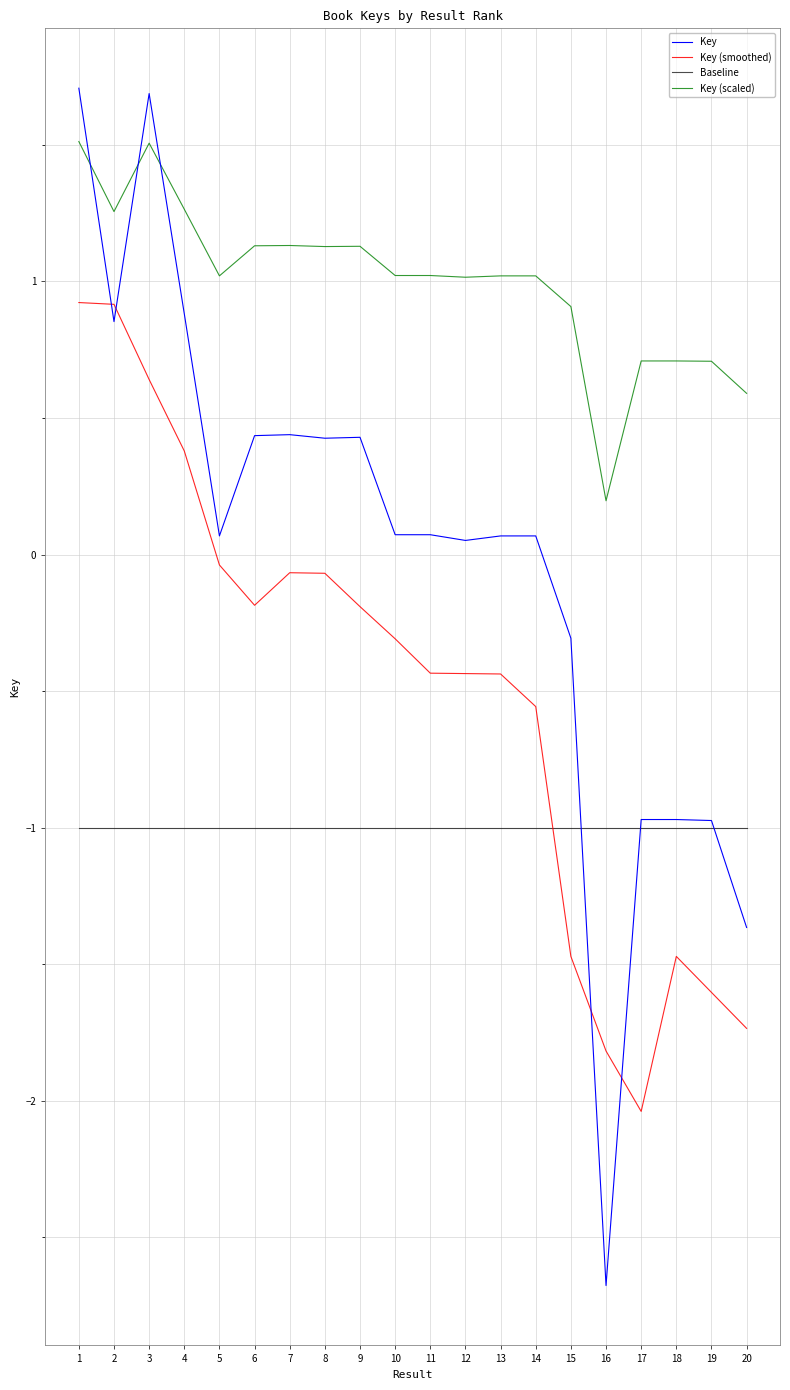

Is it true that Key equals 1.7 at 3?

True